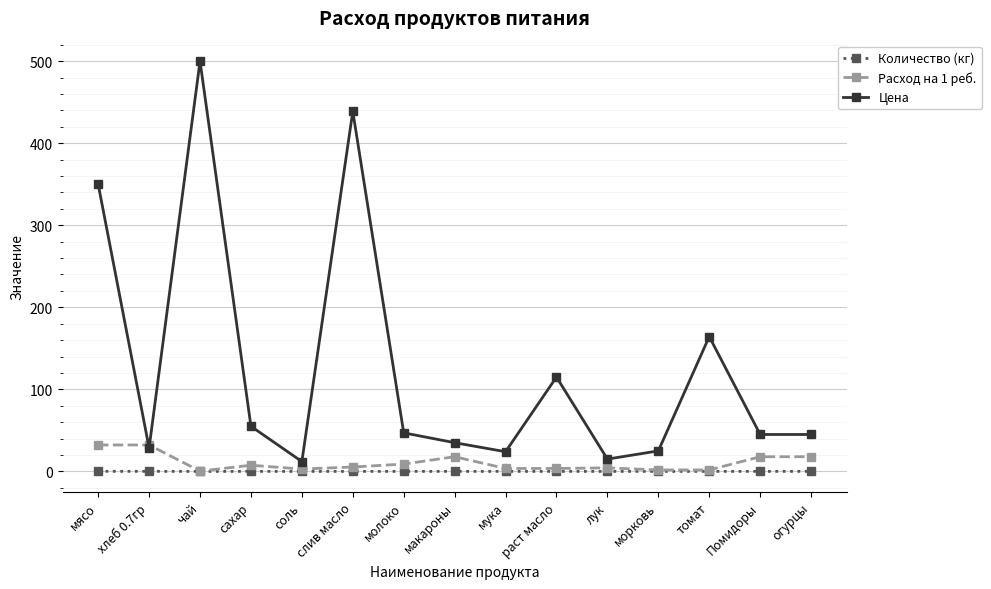

How many series are shown in this chart?

3